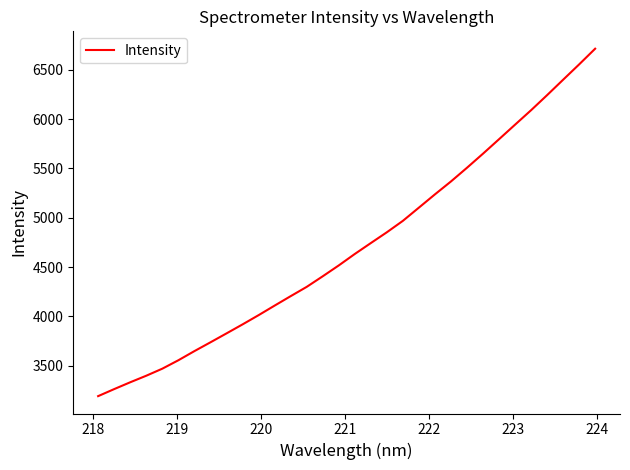

What is the greatest value displayed?

6714.9